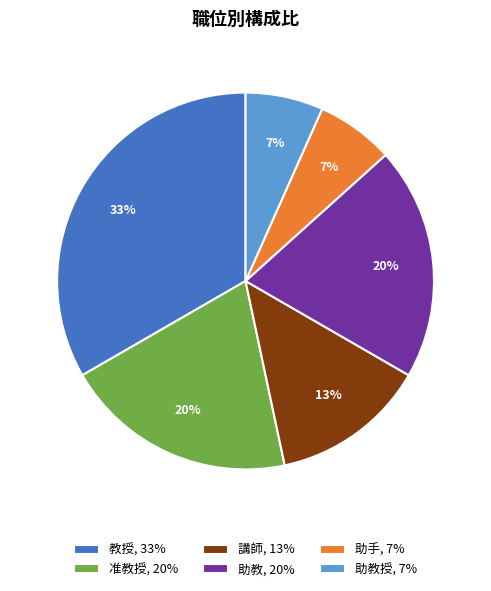

How many slices are in this pie chart?

6